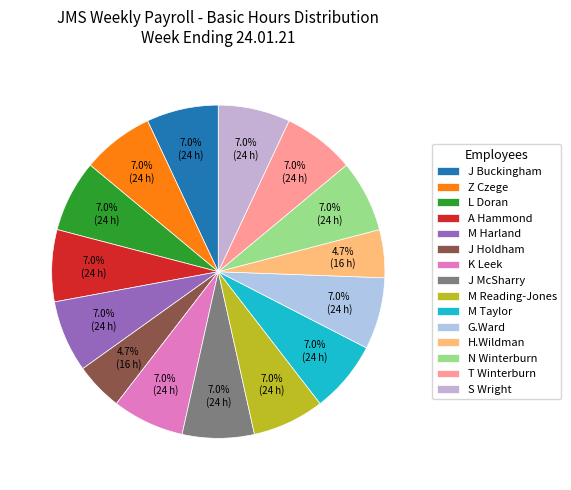

How many slices are in this pie chart?

15